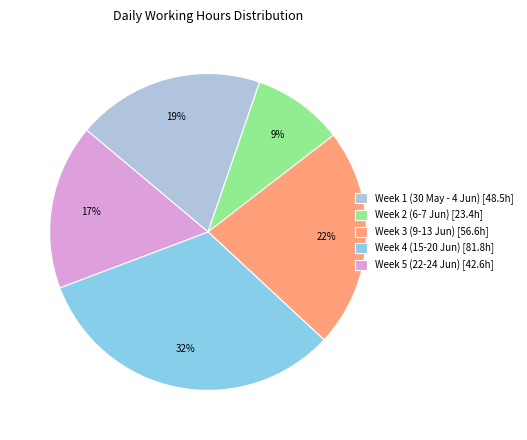

To the nearest percent, what portion does Week 4 (15-20 Jun) [81.8h] represent?

32%